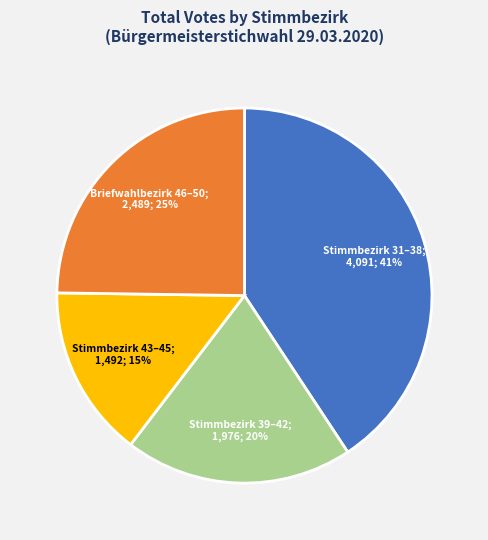

Does any single category account for the majority?

No